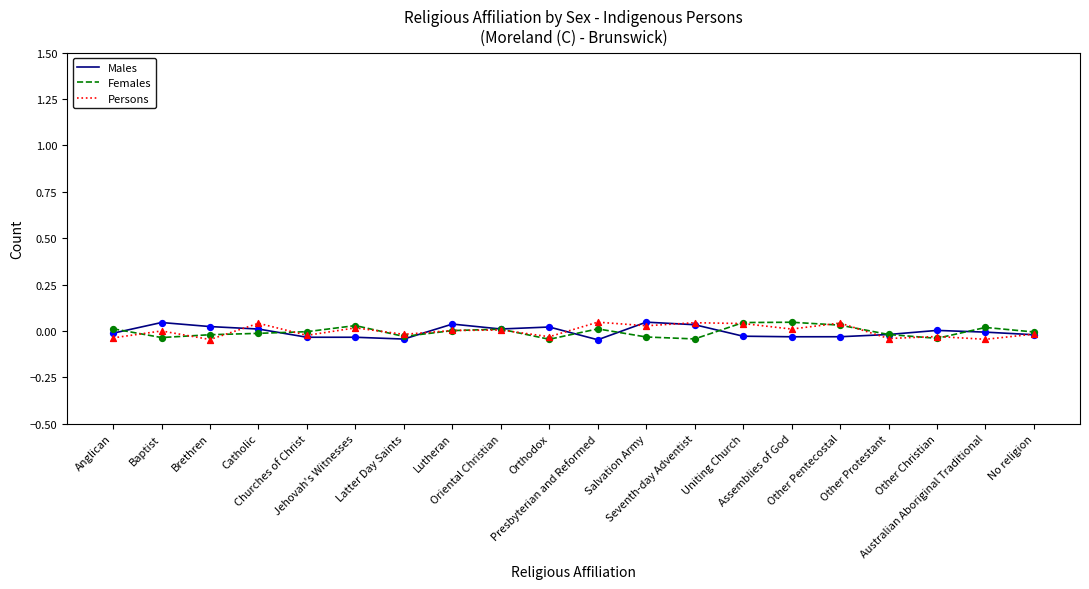

Is the value of Males at Assemblies of God greater than the value of Persons at Oriental Christian?

No